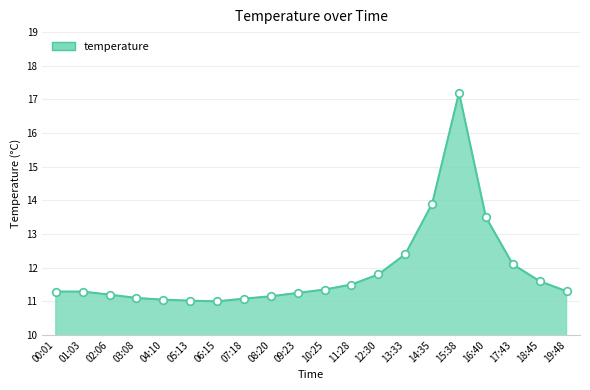

Between 10:25 and 14:35, which is larger?

14:35